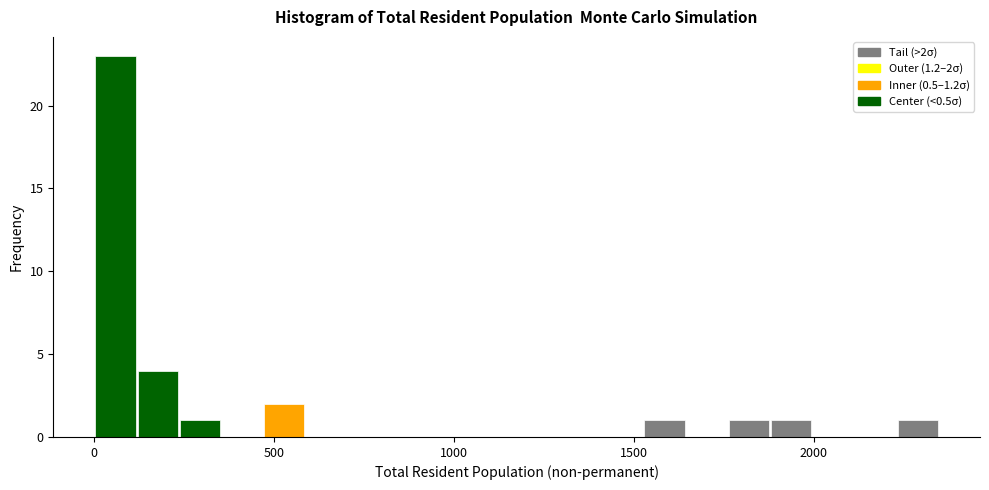

Read against the x-axis, roughly where is the centre of the tallest bar?

50